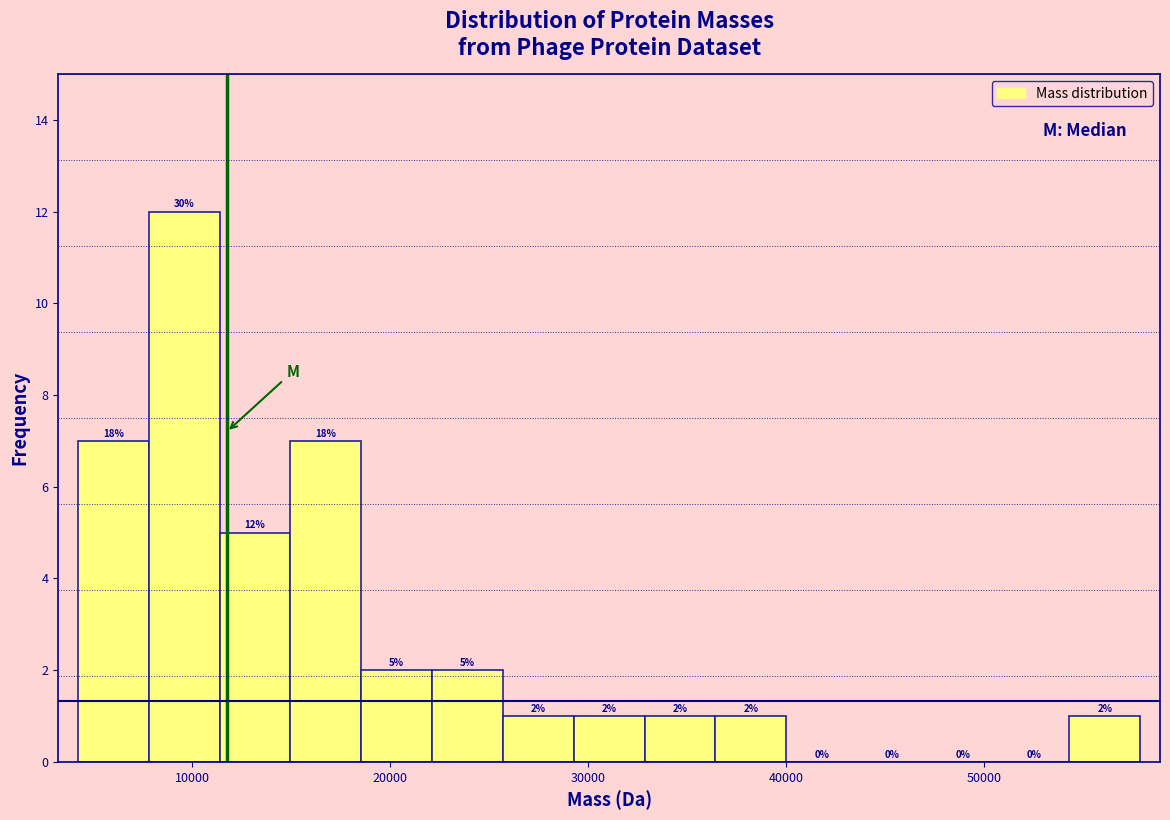

Read against the x-axis, roughly where is the centre of the tallest bar?

10000